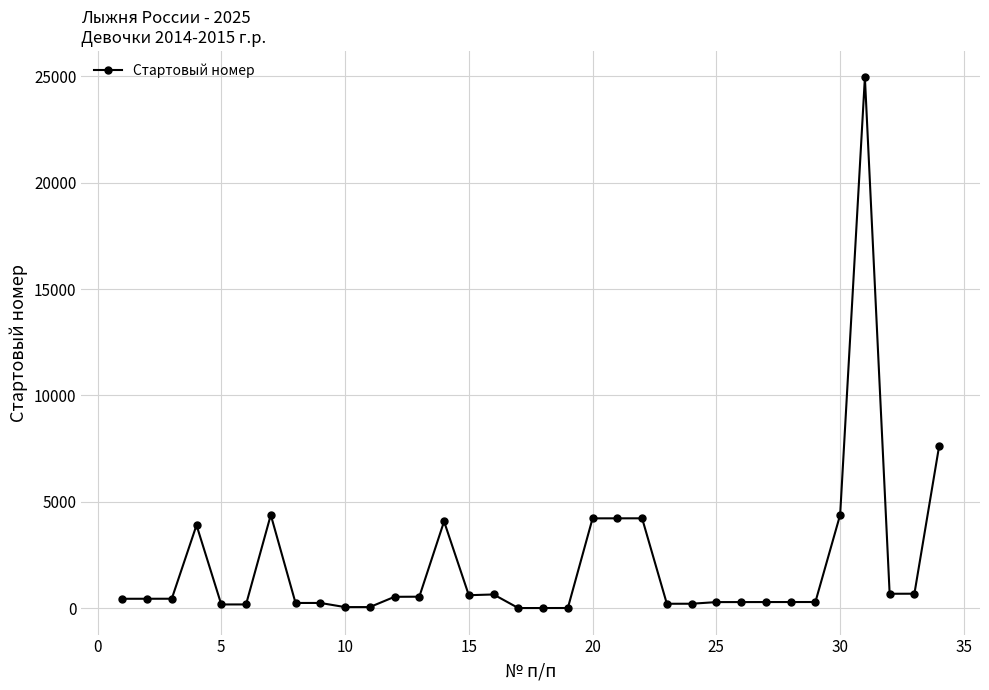

How many lines are shown in the chart?

1